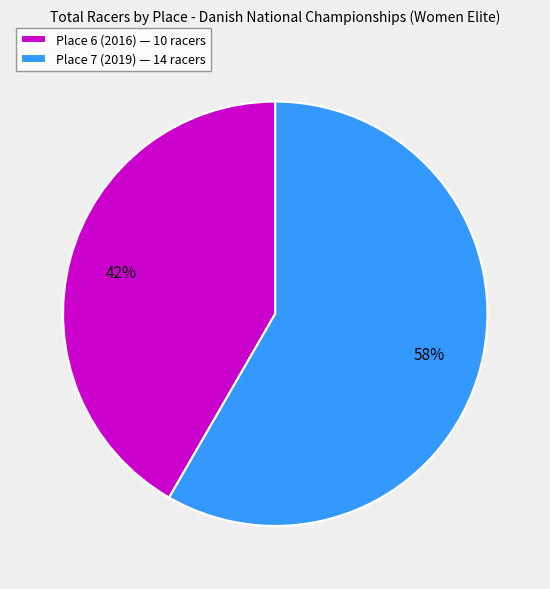

The Place 6 (2016) slice represents 42% of the pie. True or false?

True